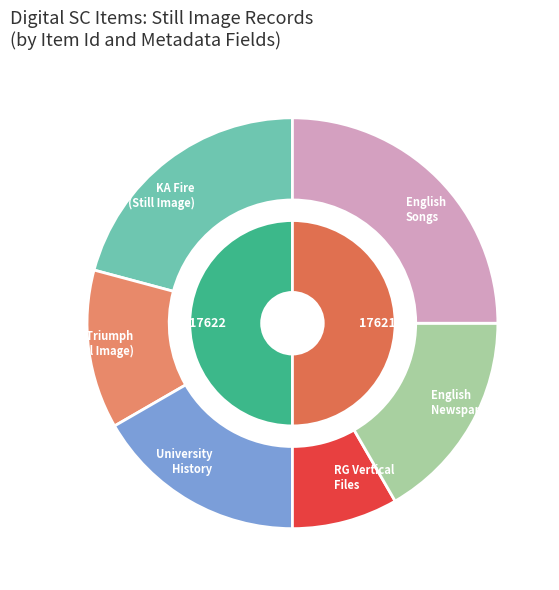

How many slices are in this pie chart?

2